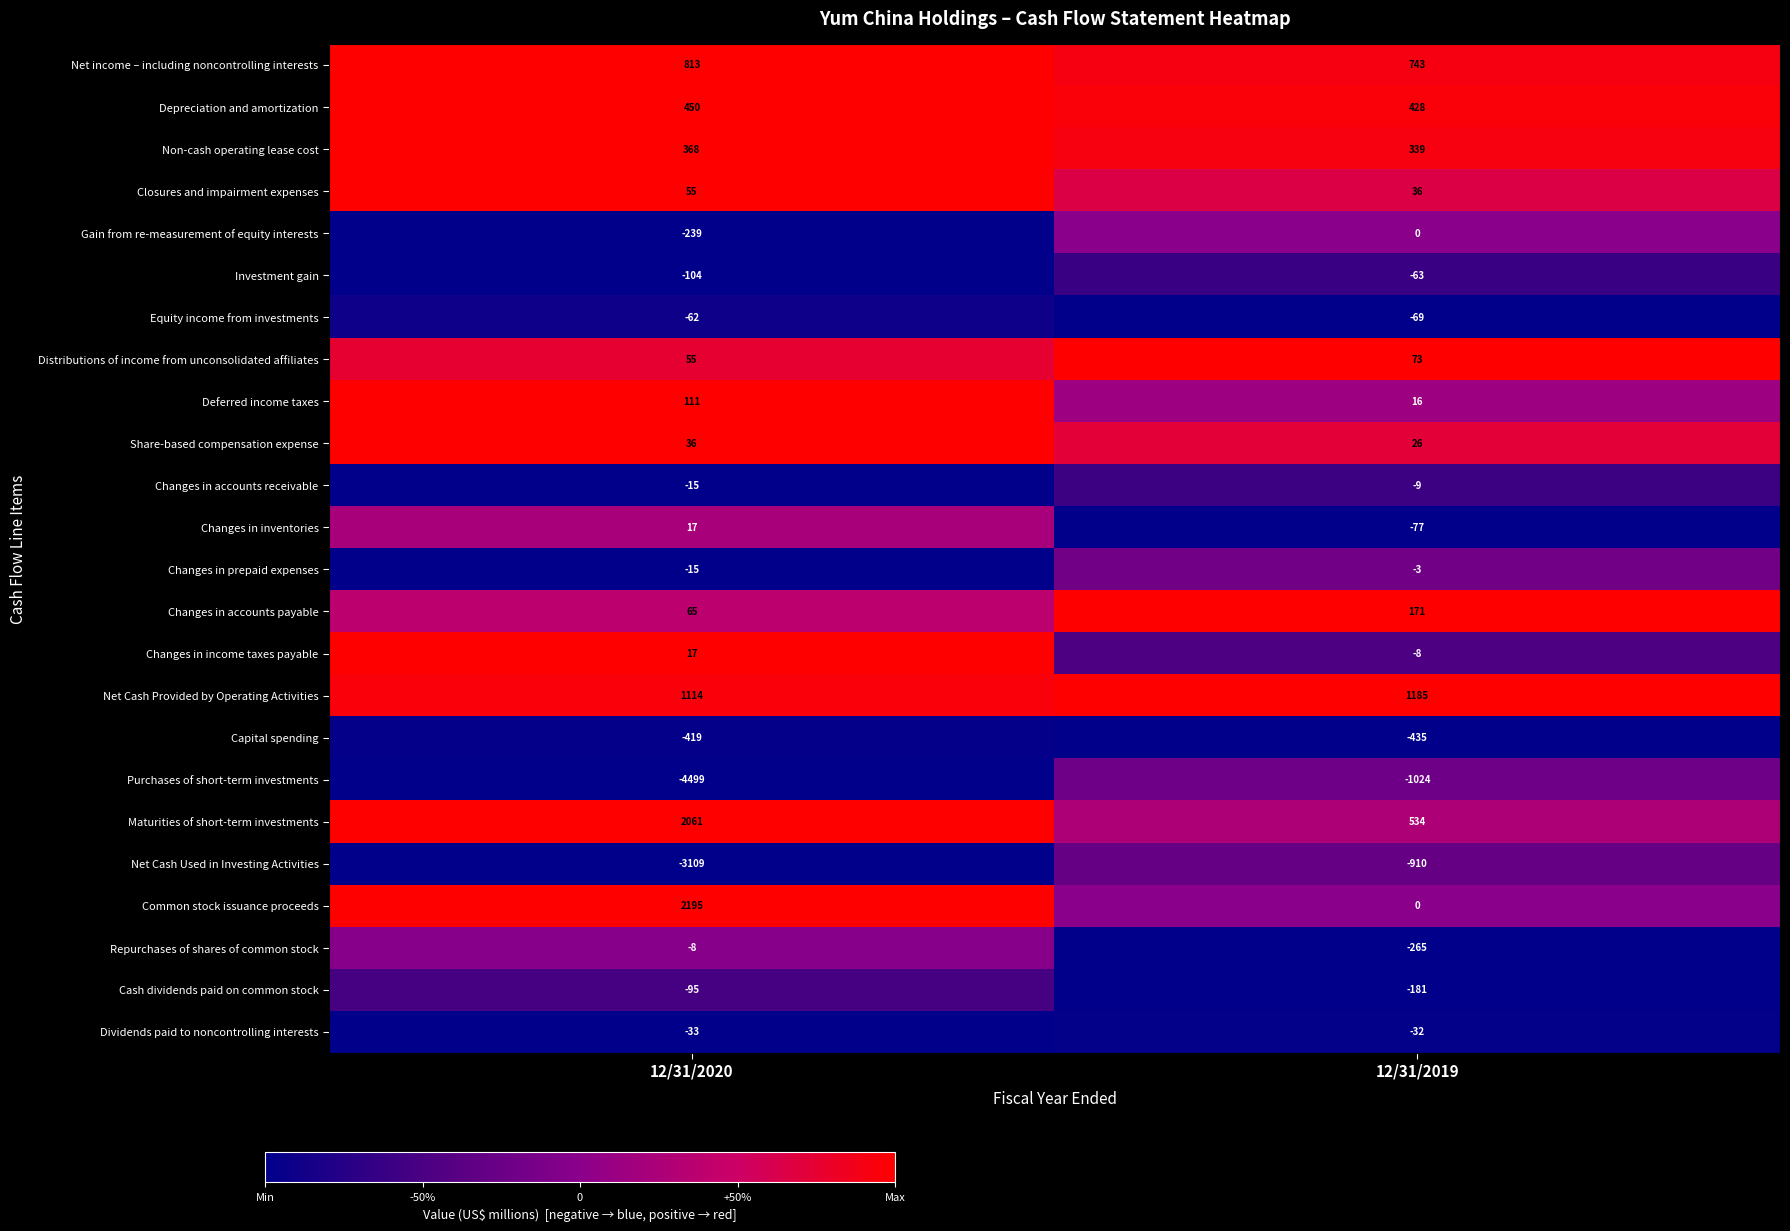

At which category does the chart reach its peak across all series?

12/31/2020